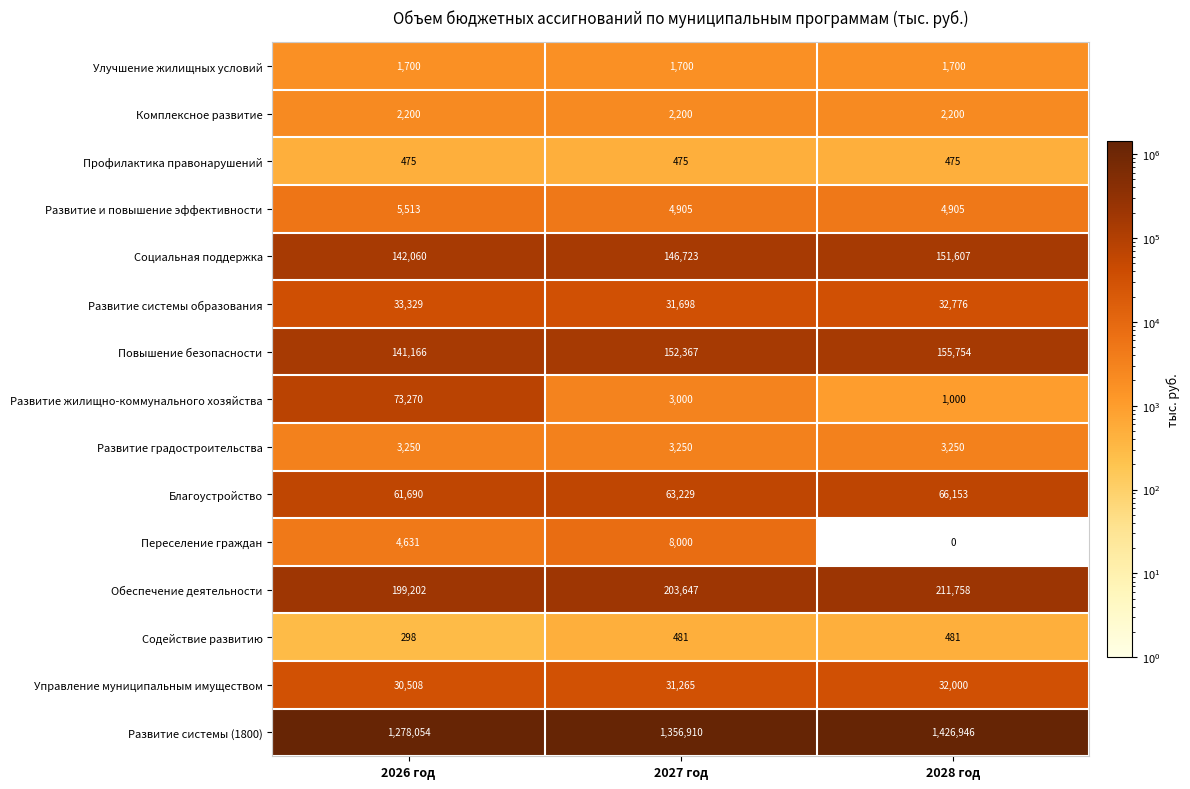

What is the average value of the Повышение безопасности series?

149762